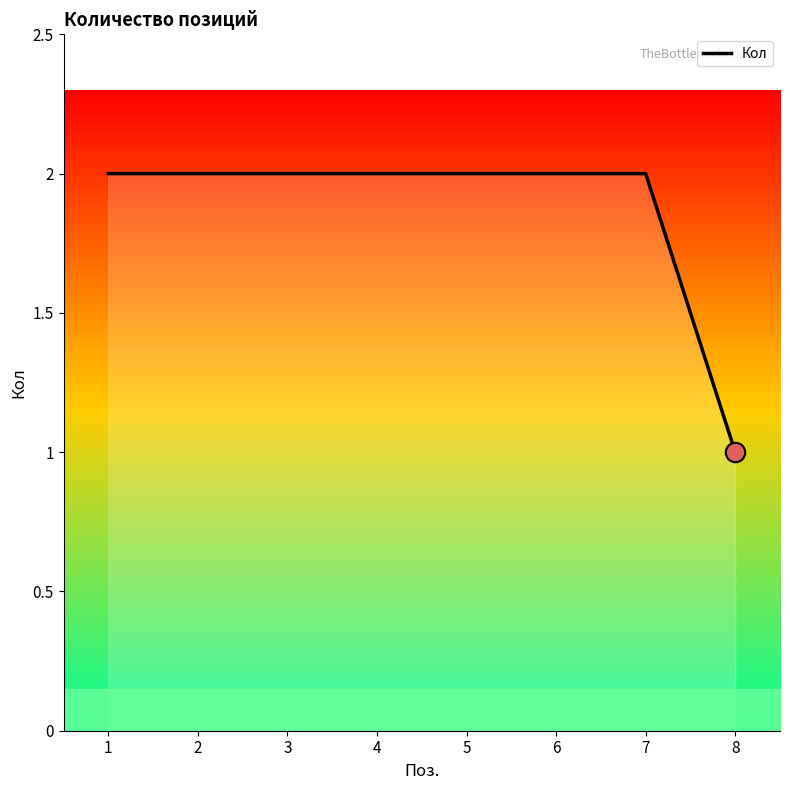

What is the difference between the maximum and minimum values?

1